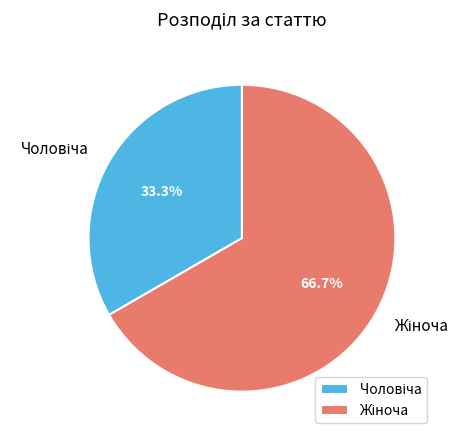

Is there a majority slice in this chart?

Yes